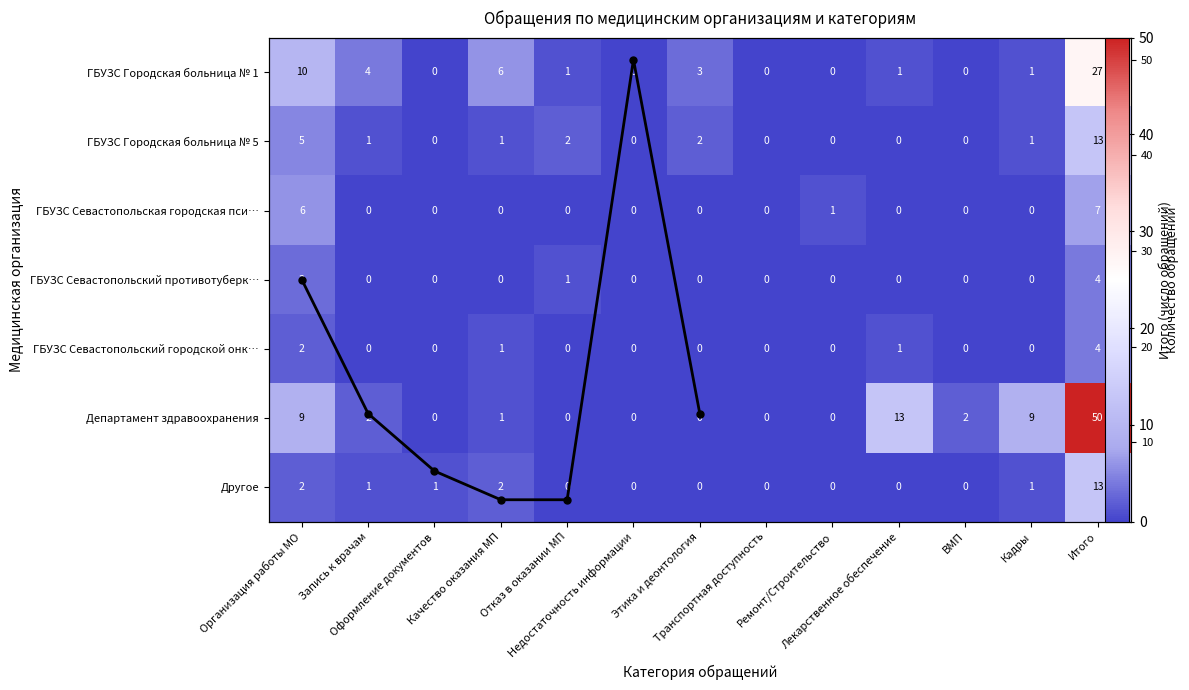

How many values in ГБУЗС Севастопольская городская психиатрическая are above zero?

3